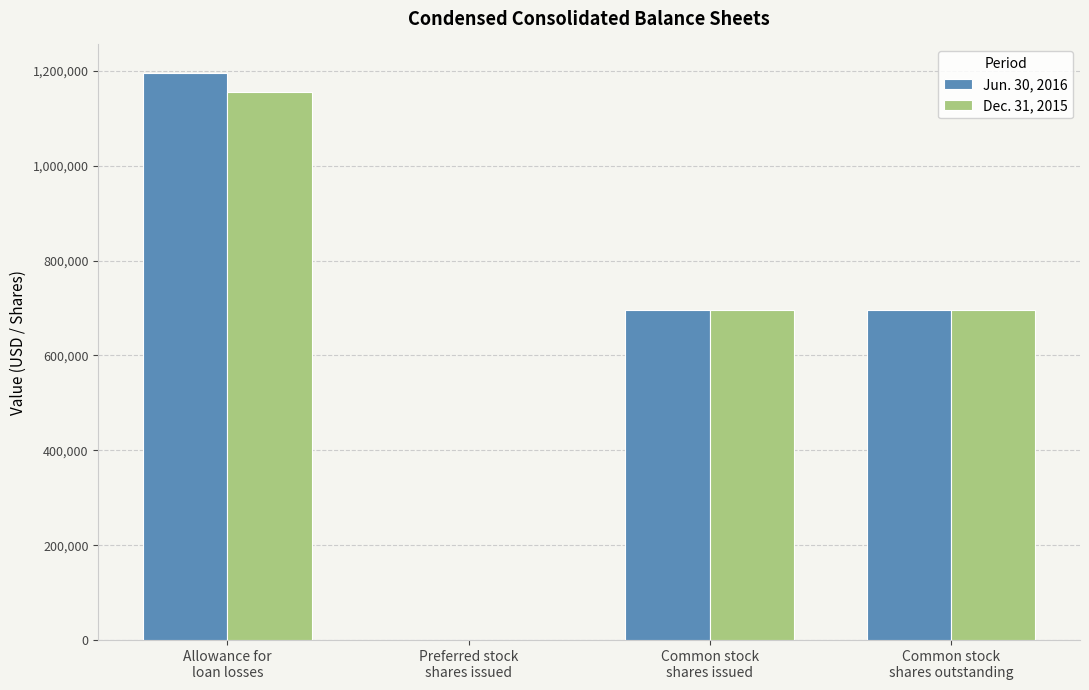

How many distinct data groups are displayed?

2